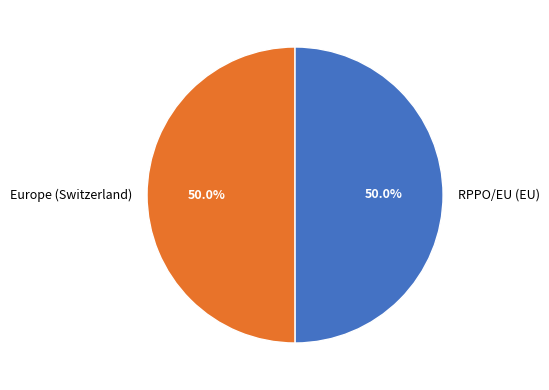

Count the number of slices in the pie.

2